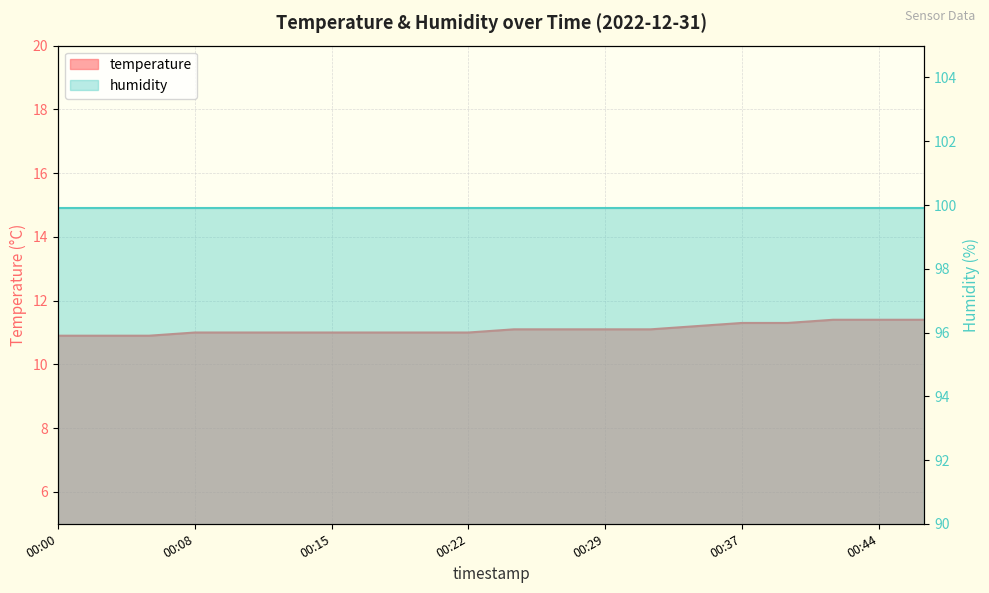

Does the chart display data point markers on the line(s)?

No